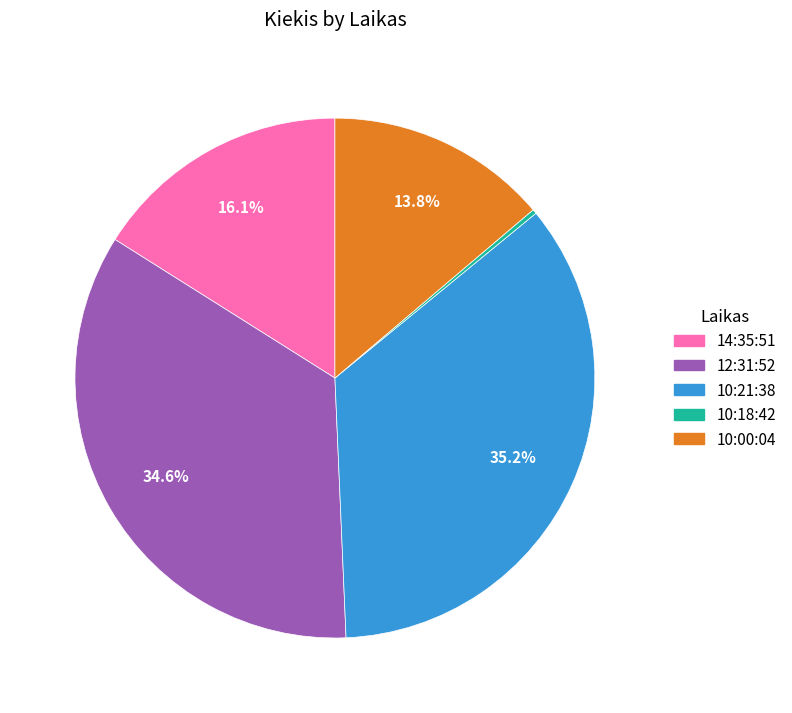

Is there a majority slice in this chart?

No